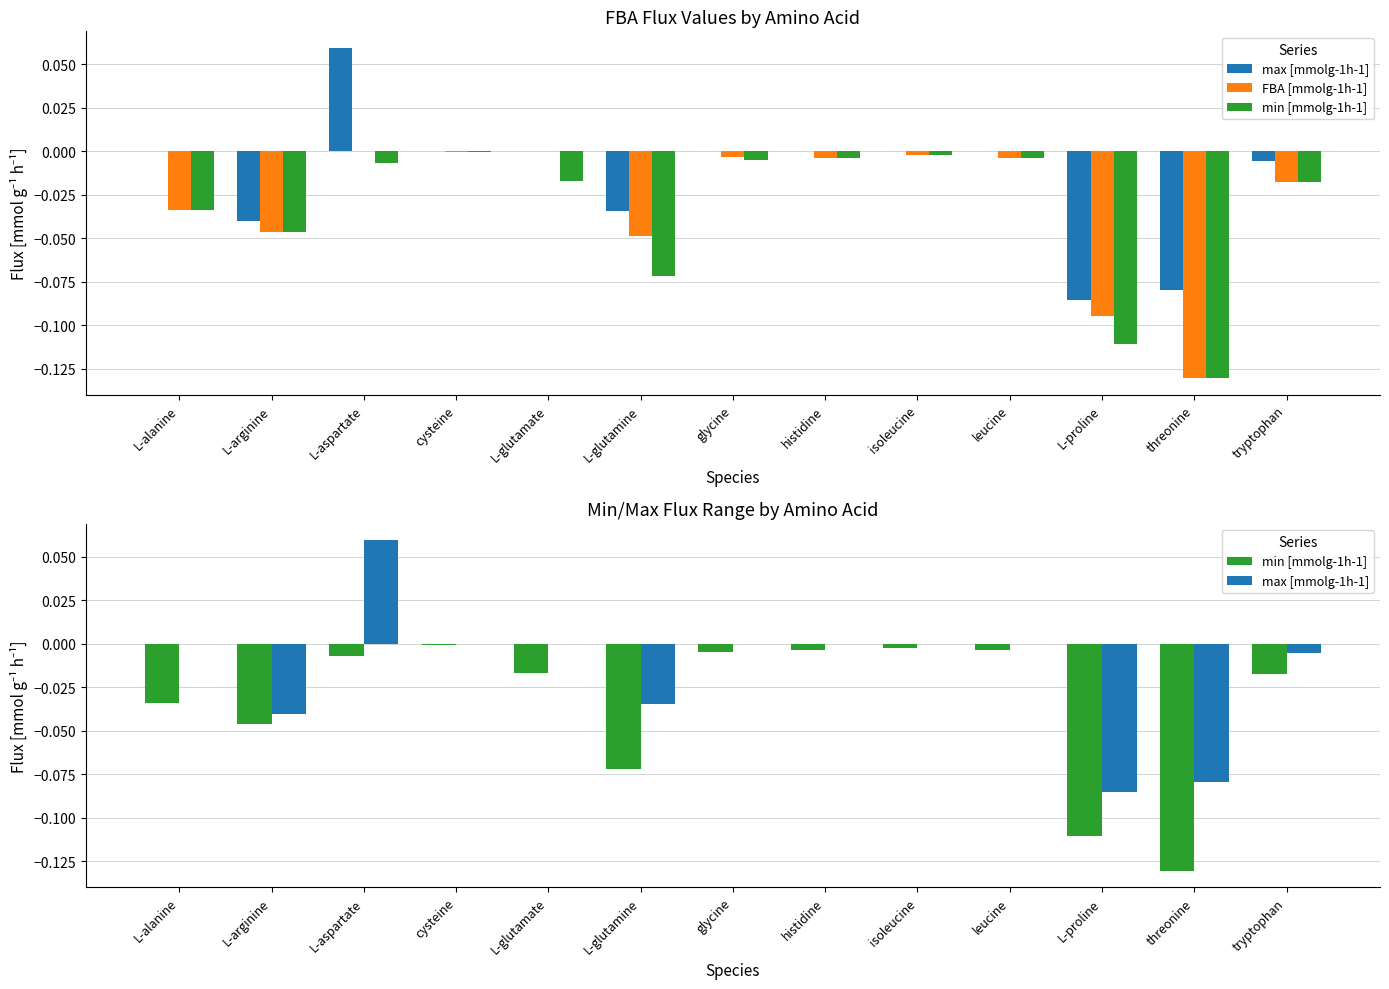

What is the difference between the maximum and second lowest values in the max [mmolg-1h-1] series?

0.1